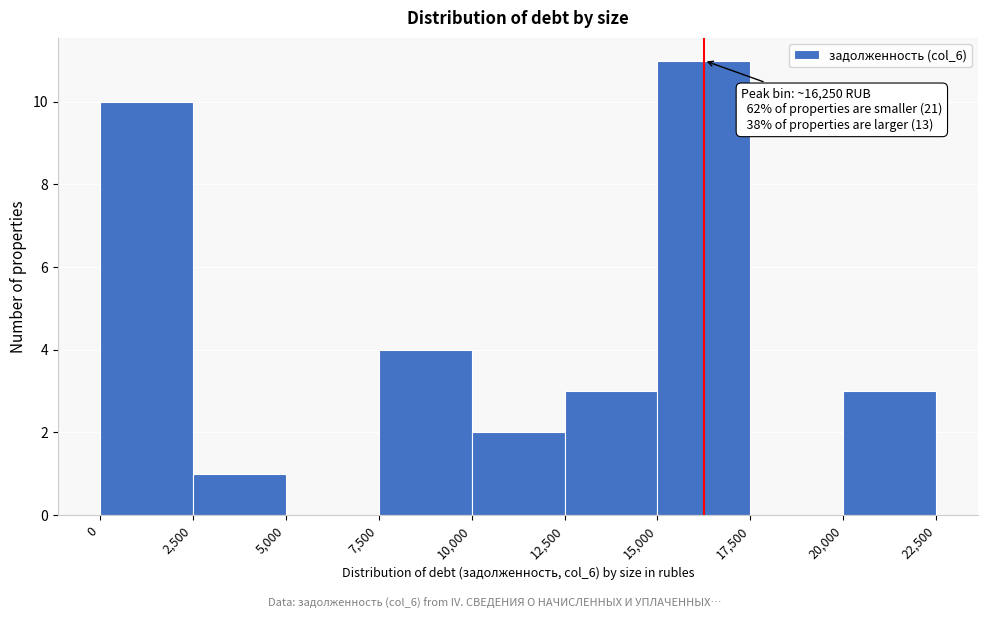

Which range on the x-axis has the tallest bar?

15,000 to 17,500